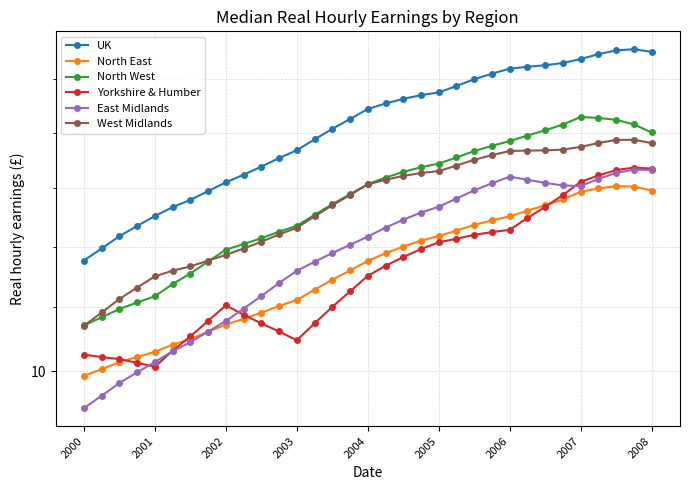

Rank the series by their maximum value, from highest to lowest.

UK, North West, West Midlands, Yorkshire & Humber, East Midlands, North East